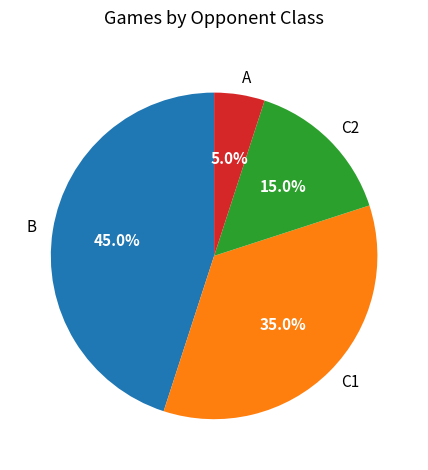

To the nearest percent, what portion does B represent?

45%